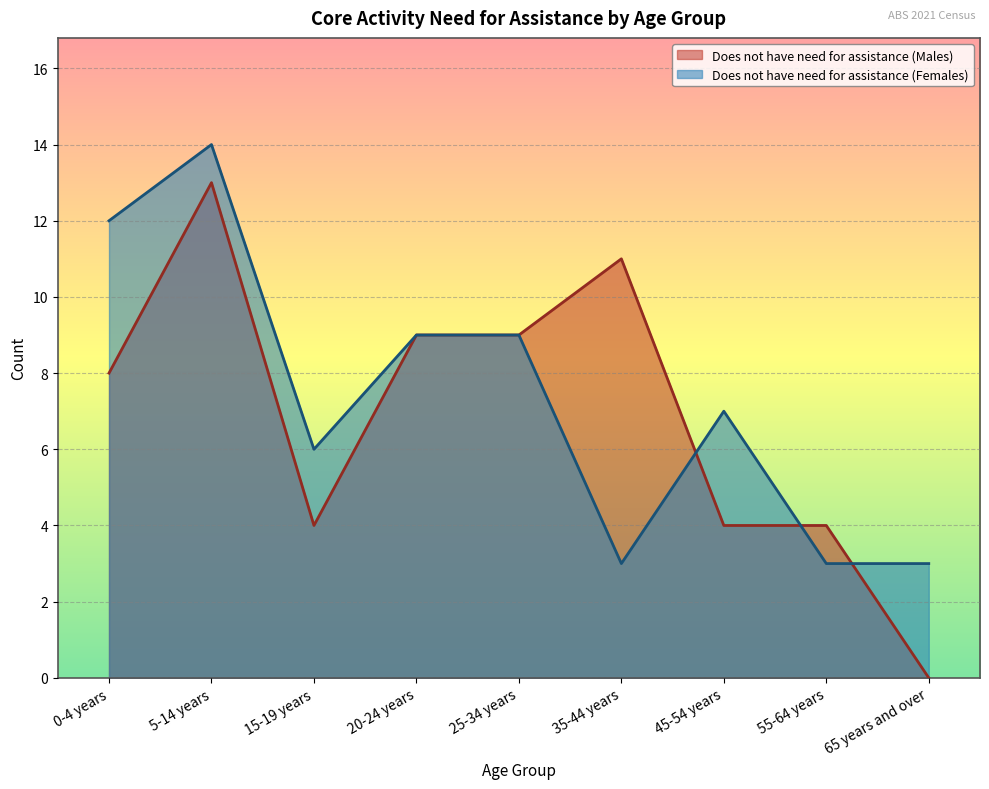

True or false: Does not have need for assistance (Males) has more than 1 points higher than both neighbors.

True